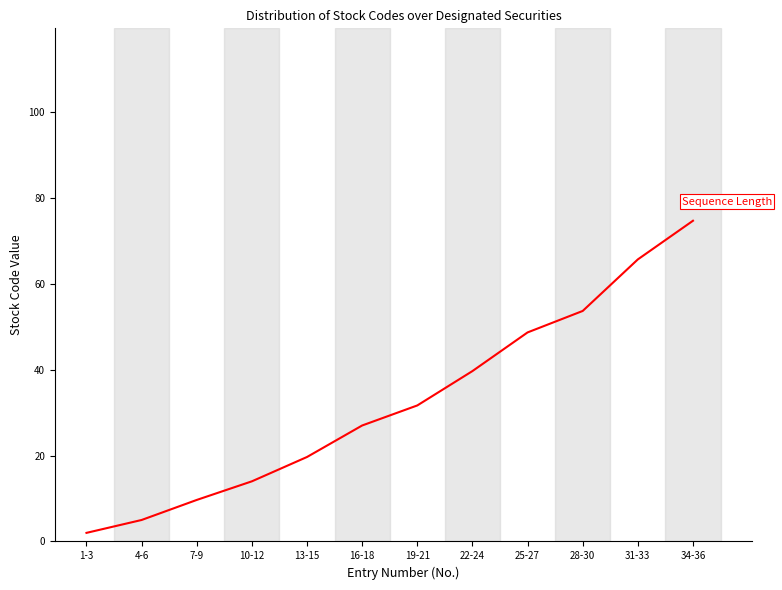

Reading right to left, list all the values displayed in this chart.

74.7	65.7	53.7	48.7	39.7	31.7	27.0	19.7	14.0	9.7	5.0	2.0